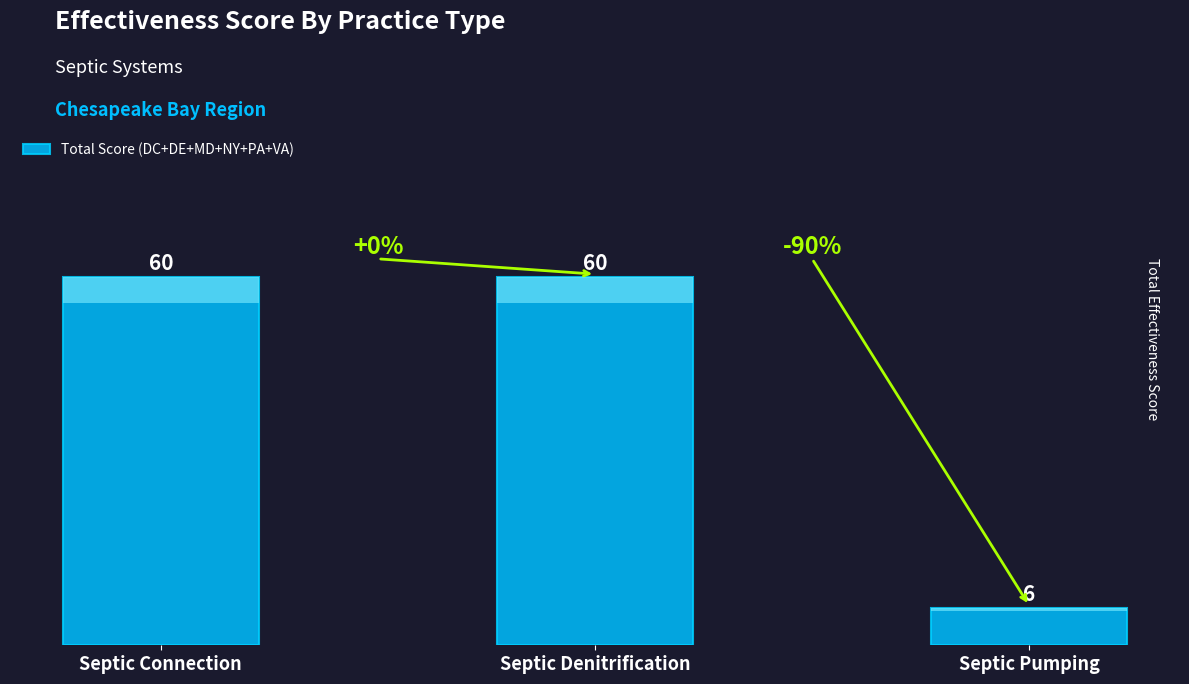

What is the smallest value displayed?

6